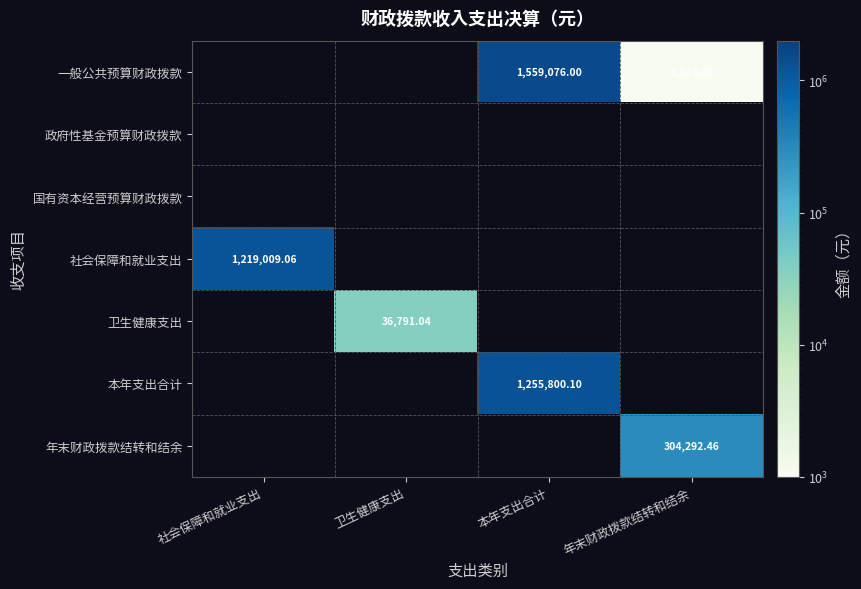

How many categories are shown in the chart?

4